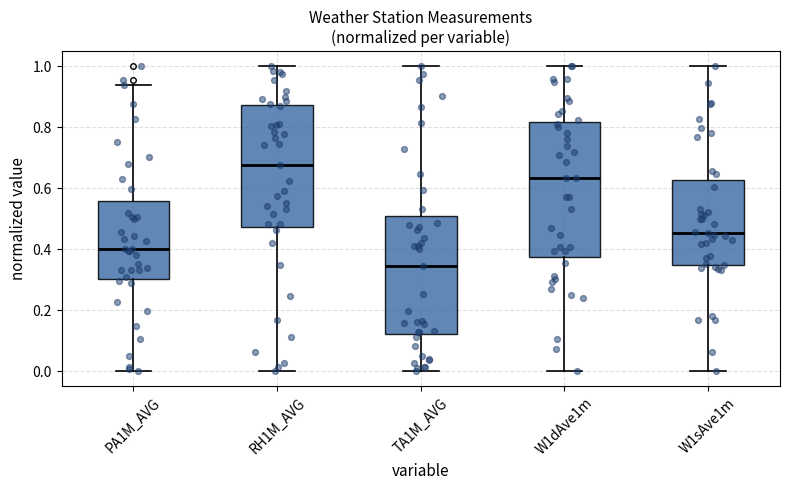

Where does the upper whisker of the box for W1dAve1m end on the y-axis? The values are not printed on the chart, so give them approximately, as read against the axis.

1.00